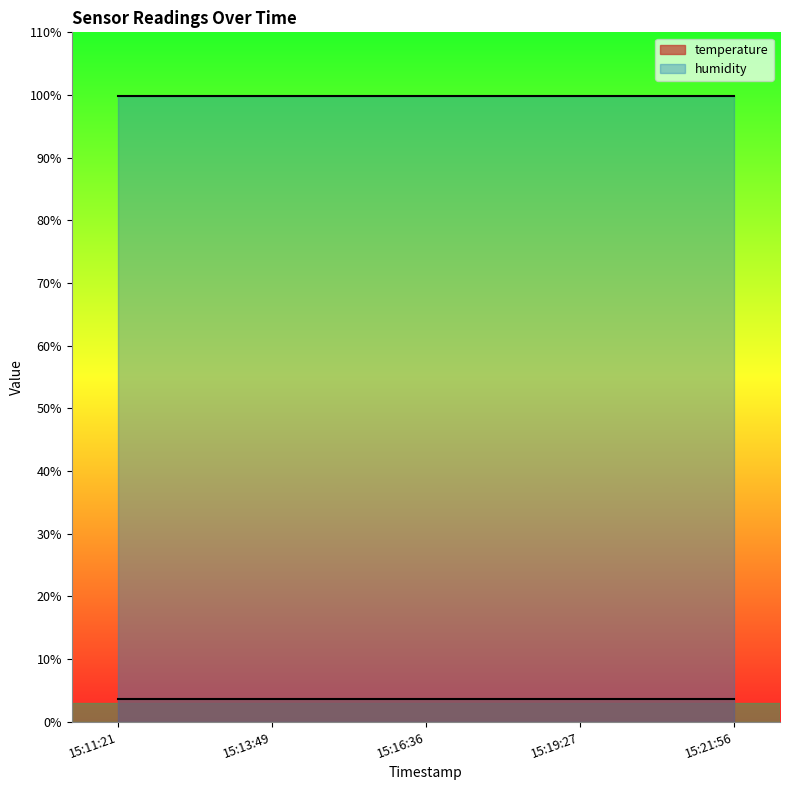

Rank the series by their maximum value, from lowest to highest.

temperature, humidity